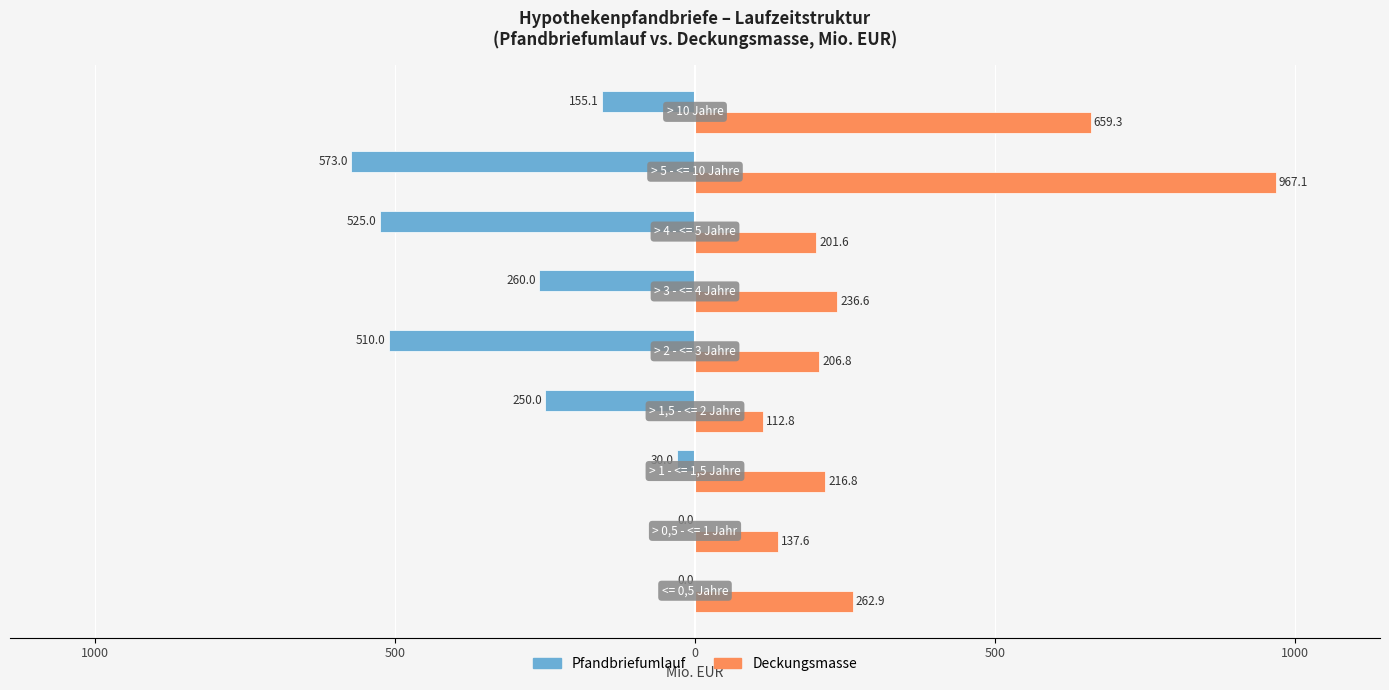

What are all the series names shown in the legend?

Pfandbriefumlauf, Deckungsmasse